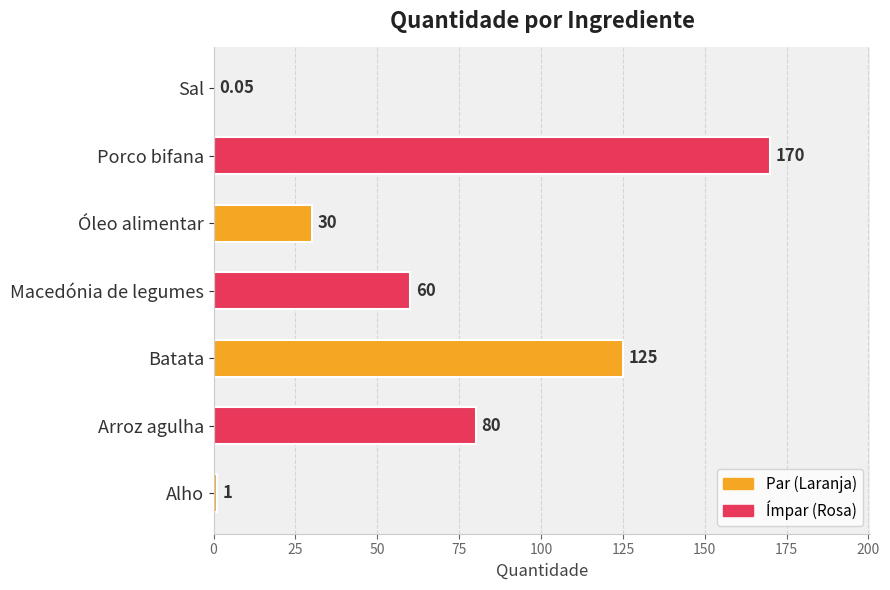

Are the bars horizontal?

Yes